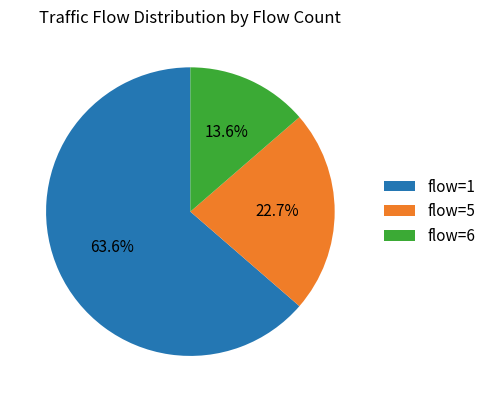

How many segments does this pie chart have?

3